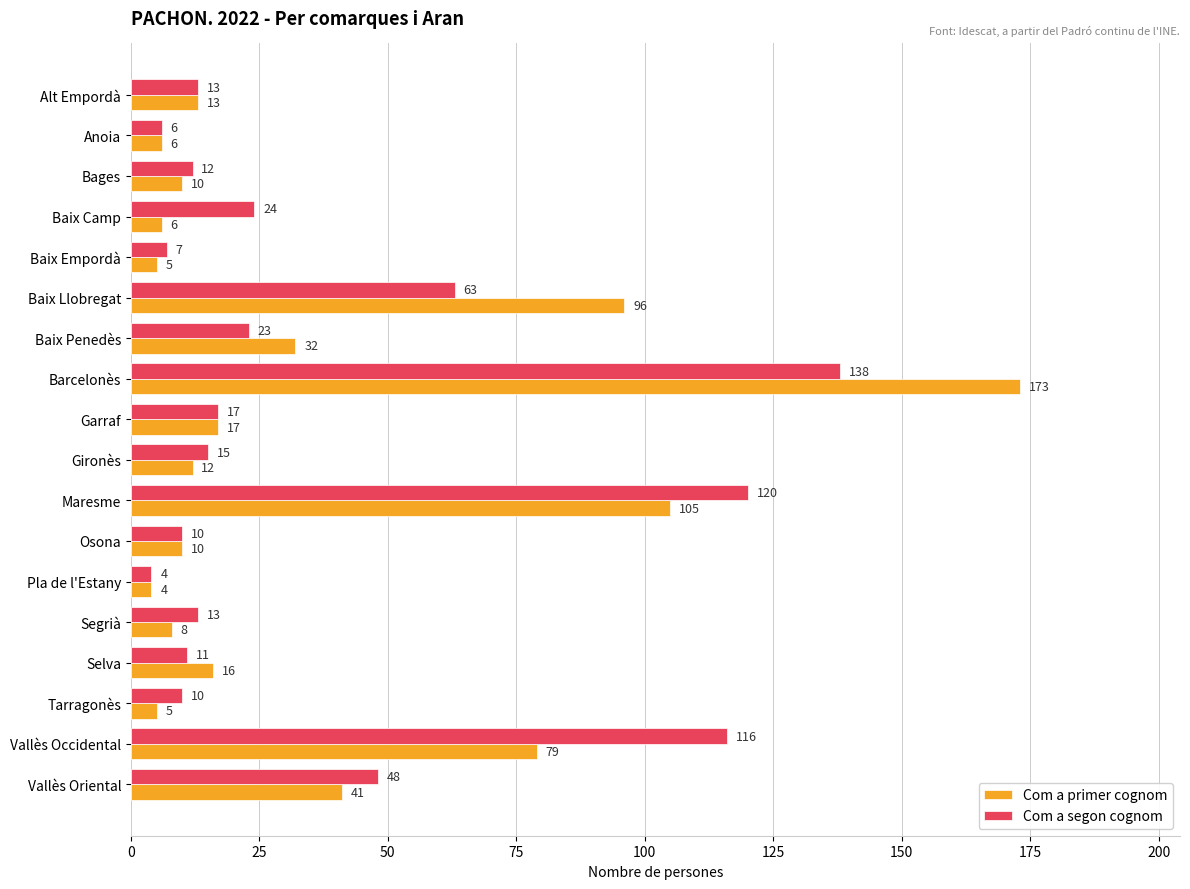

Which series changed the most between Baix Camp and Vallès Occidental?

Com a segon cognom